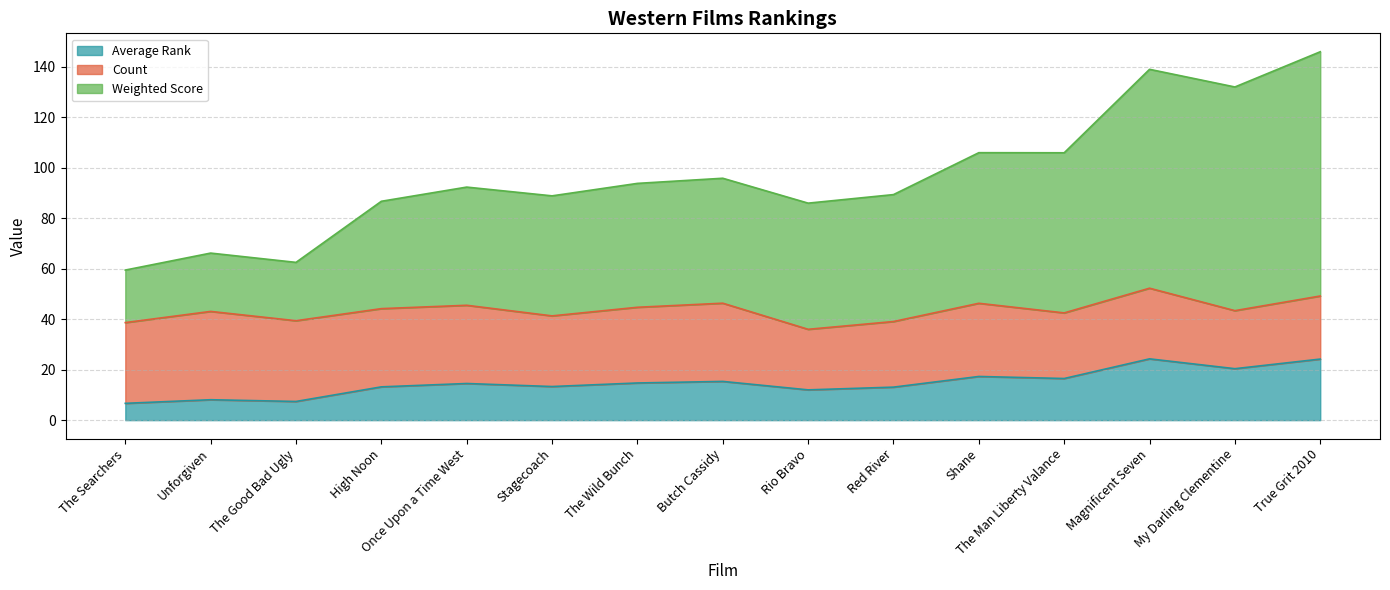

What is the label of the 9th point from the left?

Rio Bravo